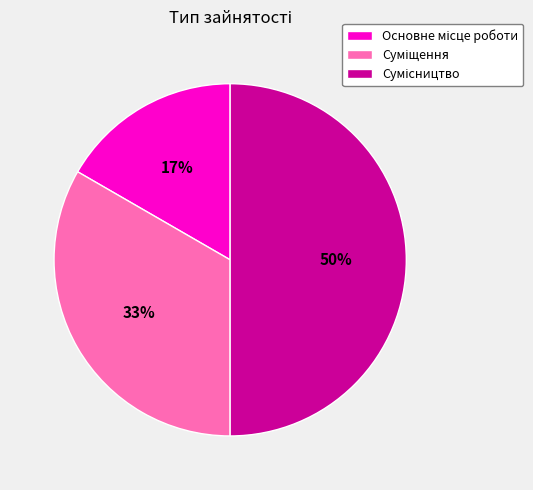

To the nearest percent, what is the difference between the largest and smallest slice percentages?

33%